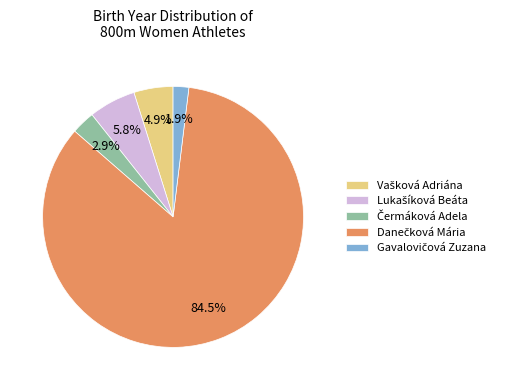

Count the number of slices in the pie.

5